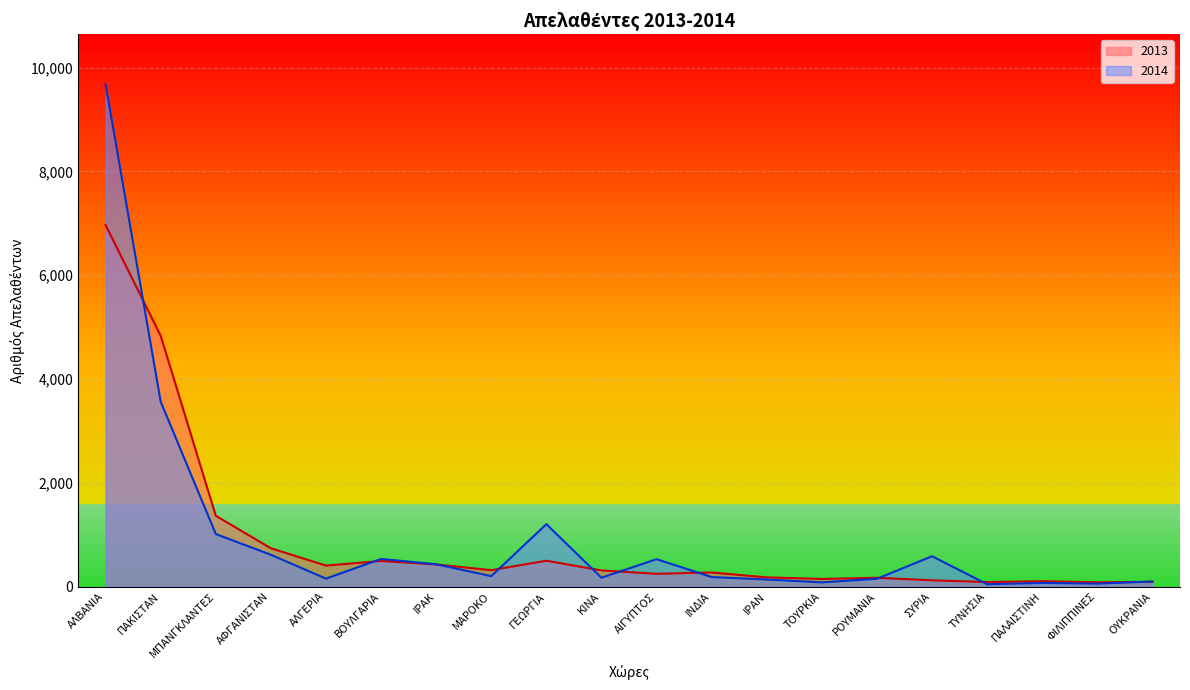

Which series has the largest range (max minus min)?

2014